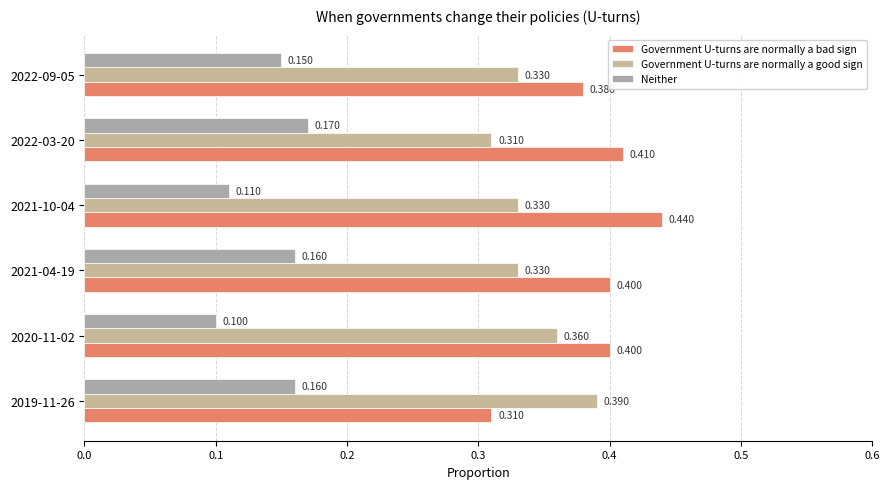

Which series has the largest total across all categories?

Government U-turns are normally a bad sign